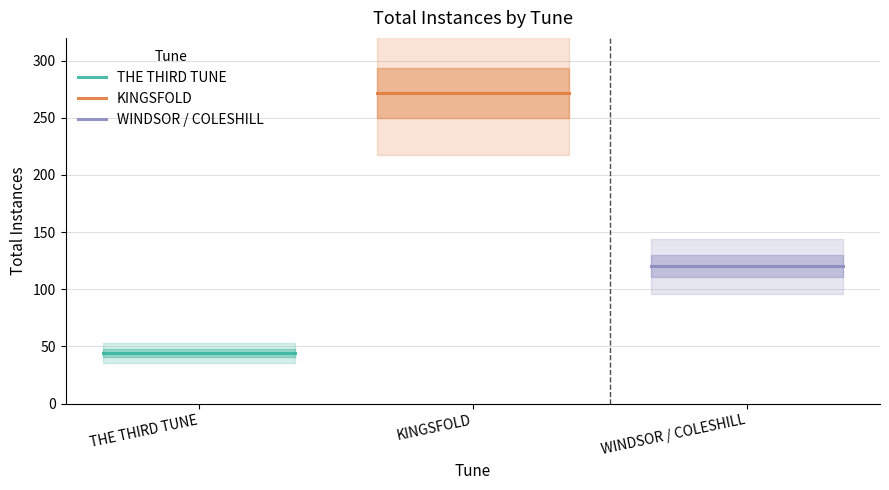

What are all the series names shown in the legend?

THE THIRD TUNE, KINGSFOLD, WINDSOR / COLESHILL